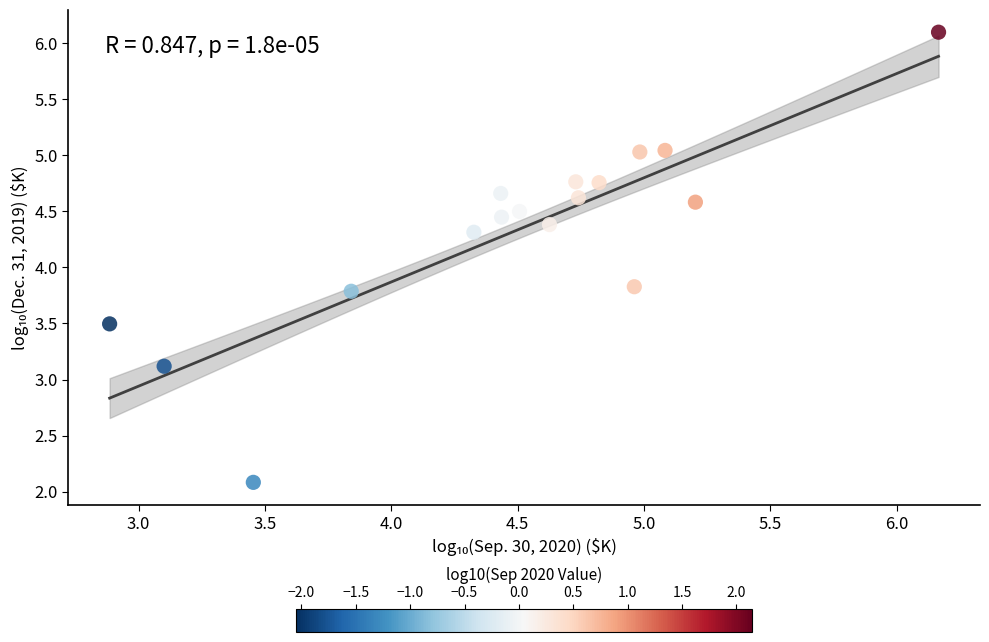

What is the range of Y values (max minus min)?

4.0